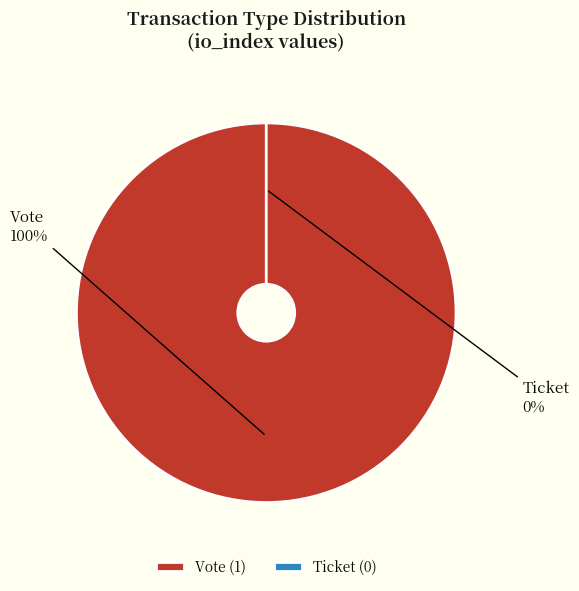

Which slice is the largest?

Vote